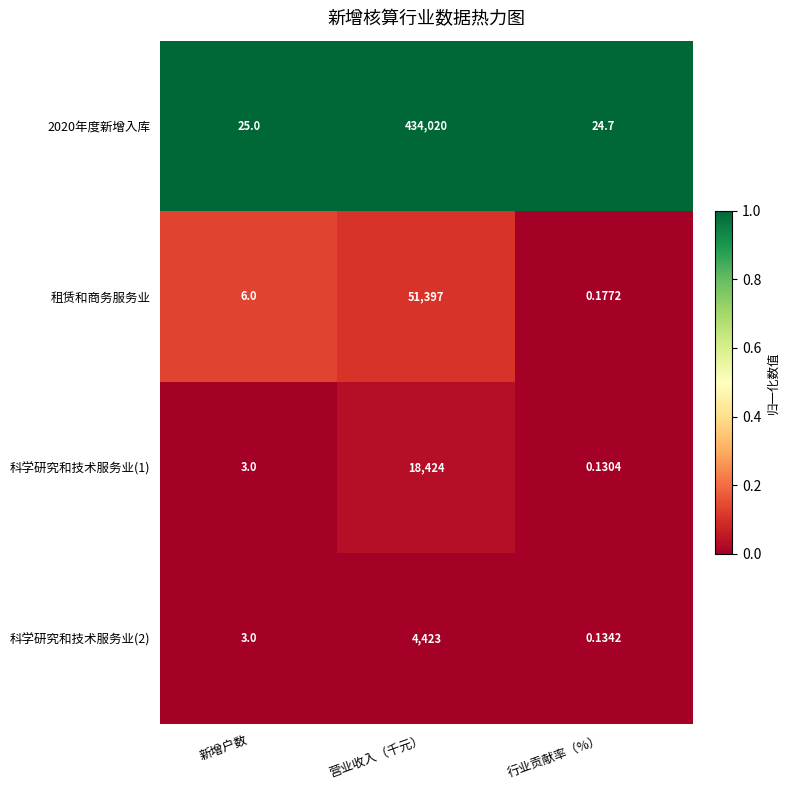

At which category is the sum across all series the highest?

营业收入（千元）